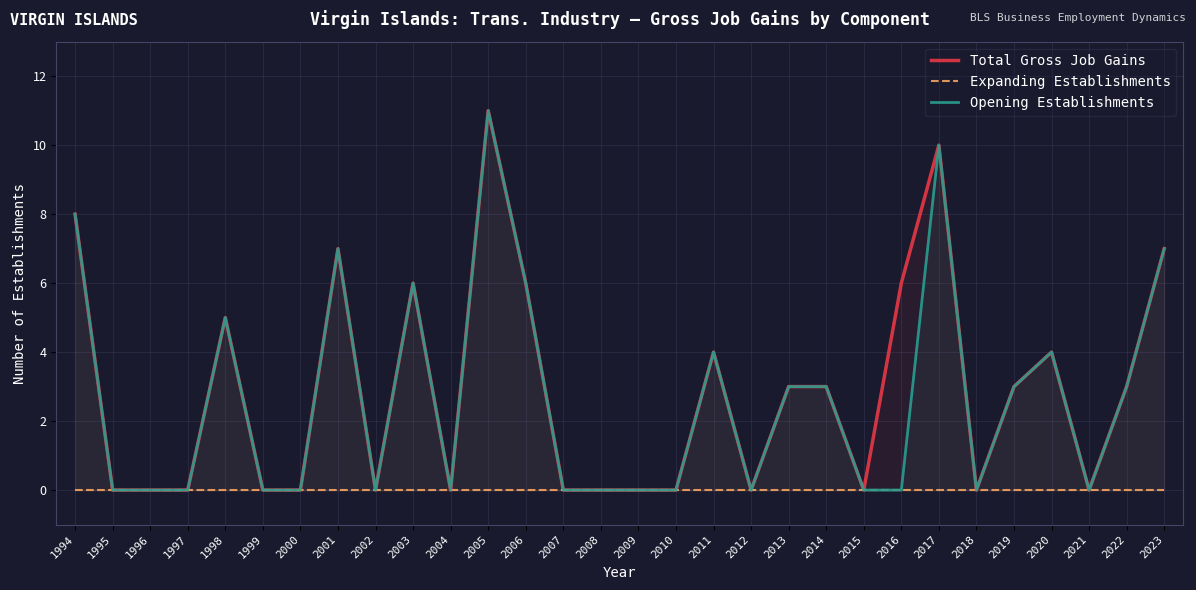

Rank the series by their maximum value, from highest to lowest.

Total Gross Job Gains, Opening Establishments, Expanding Establishments